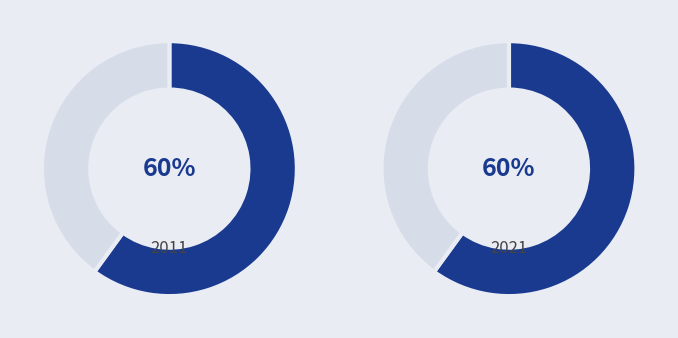

Is it true that EXTREME_TEMP is 10% of the pie?

False